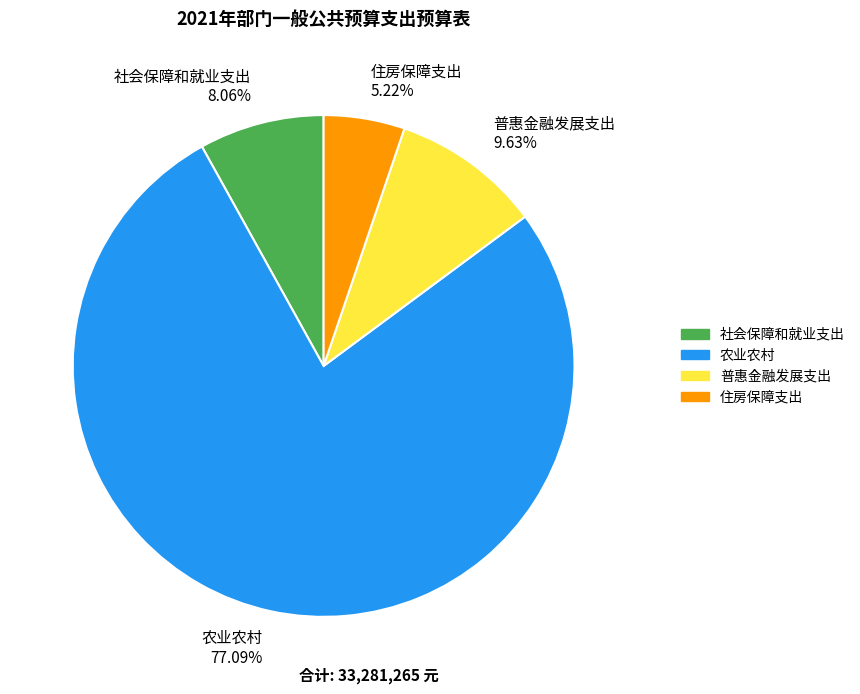

To the nearest percent, what is the difference between the 社会保障和就业支出 and 农业农村 slice percentages?

69%